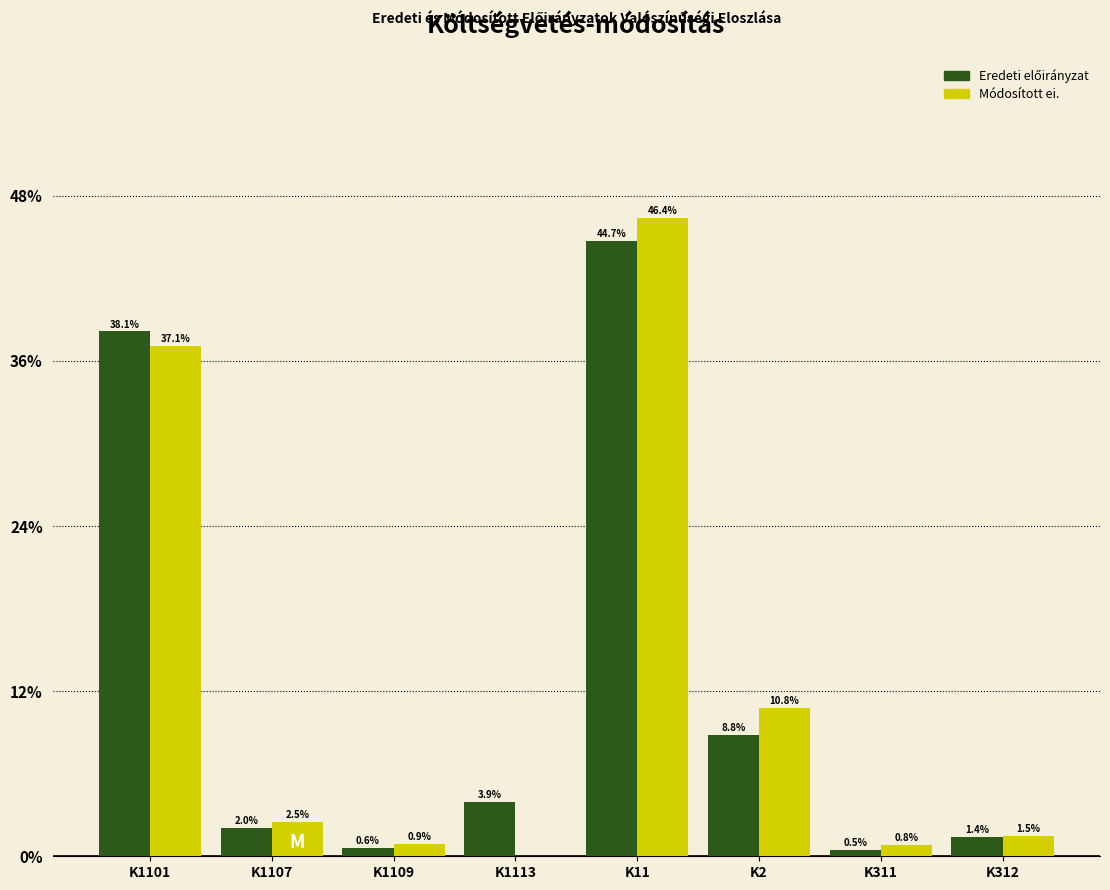

What is the sum of all Módosított ei. values?

100.0